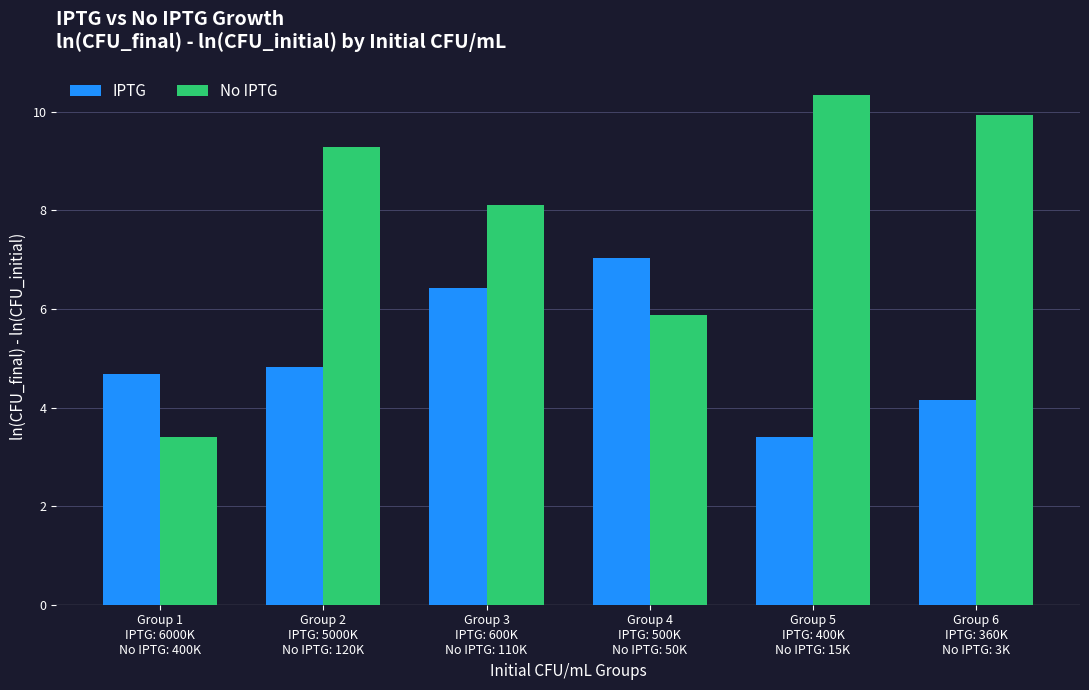

At how many categories does at least one series exceed 8?

4